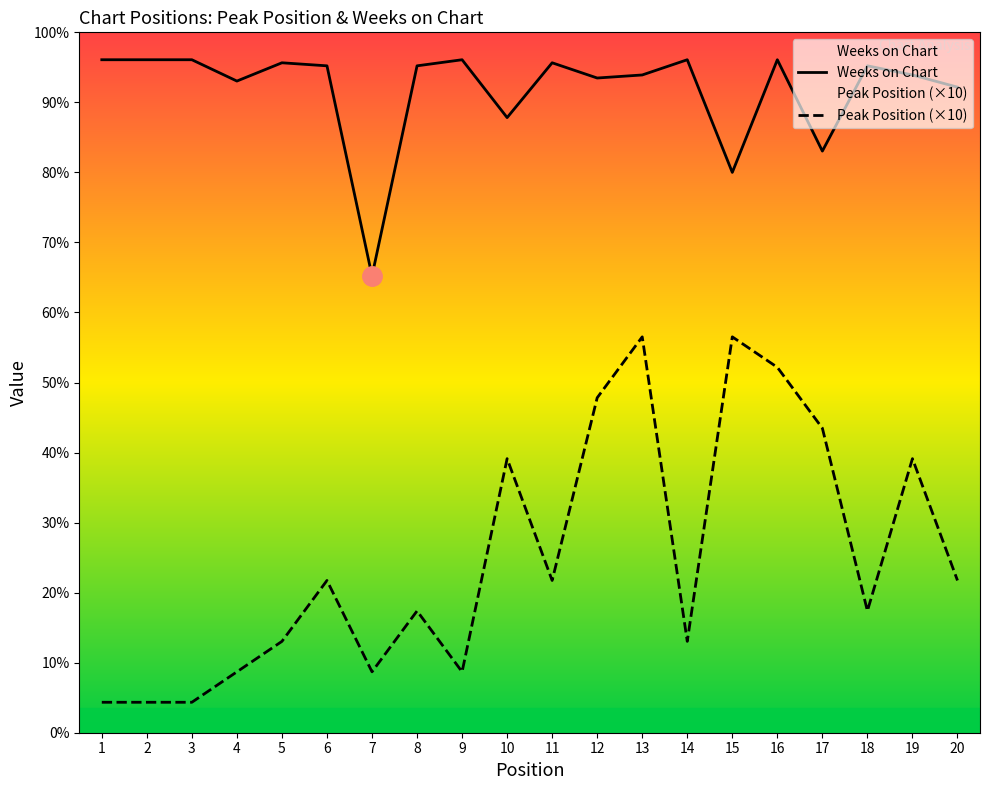

What are all the series names shown in the legend?

Weeks on Chart, Peak Position (×10)